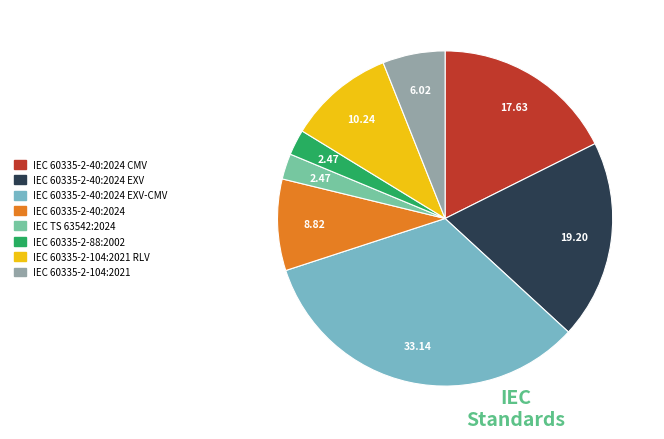

Is there a majority slice in this chart?

No